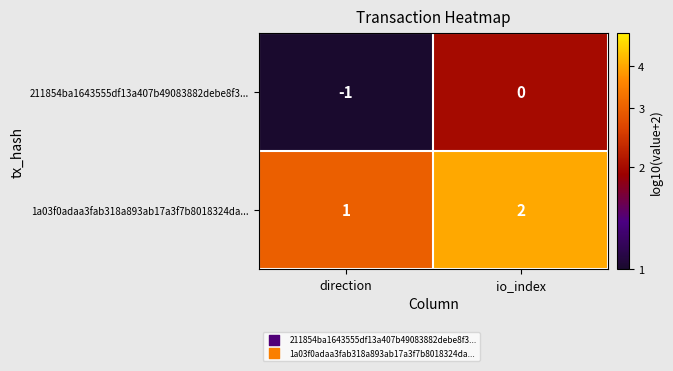

The value of 211854ba1643555df13a407b49083882debe8f3... at io_index is 1. True or false?

False